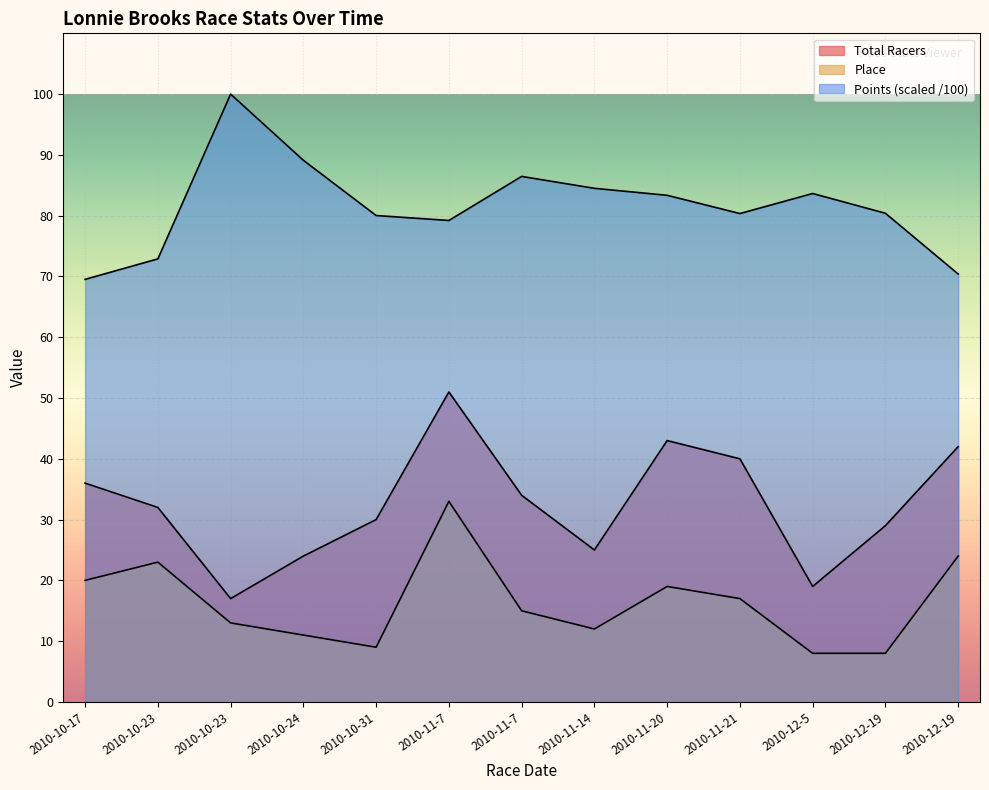

What value does the Total Racers series have at 2010-11-7?

34.0